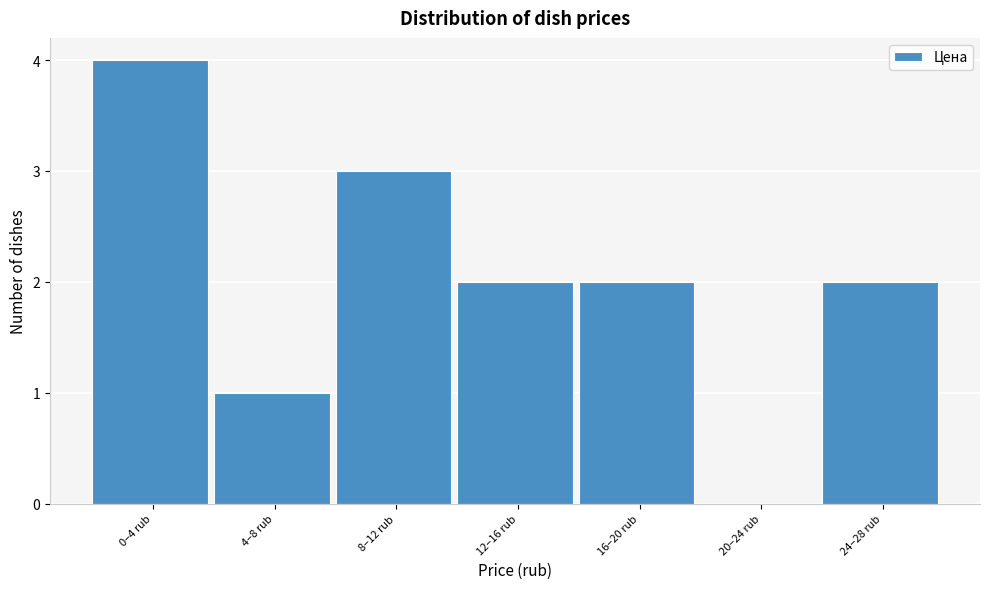

Reading right to left, extract all data points from this chart.

24–28 rub=2	20–24 rub=0	16–20 rub=2	12–16 rub=2	8–12 rub=3	4–8 rub=1	0–4 rub=4